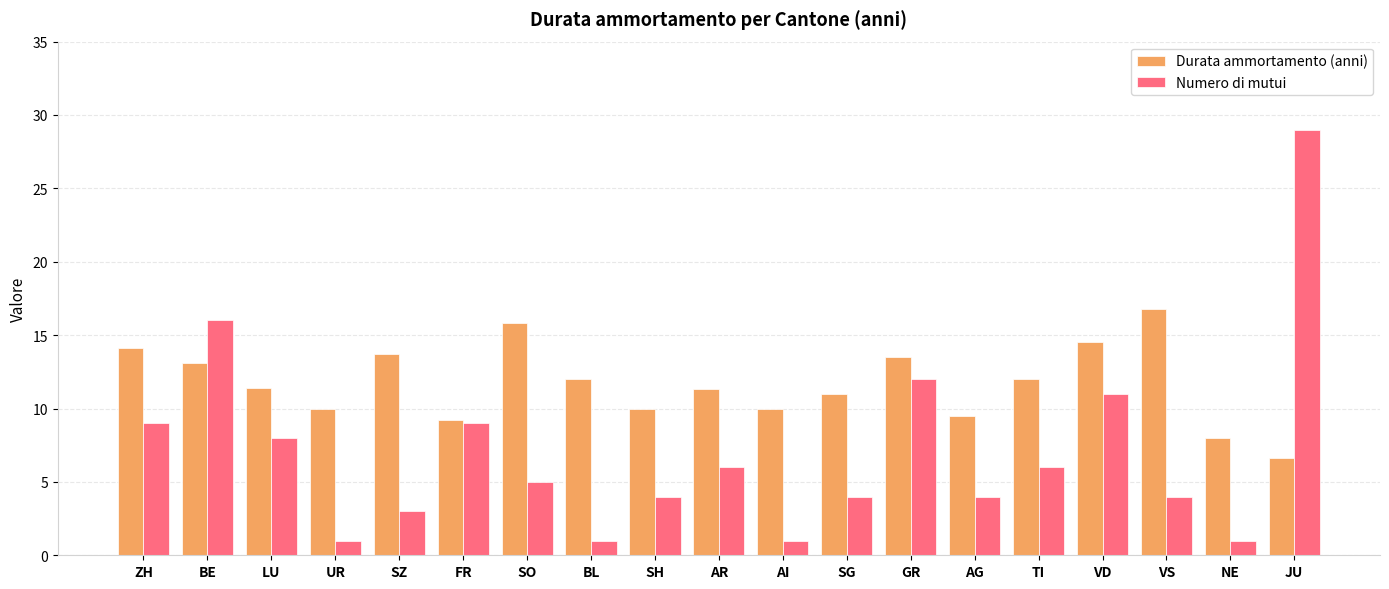

What is the difference between the highest and lowest values at JU?

22.4